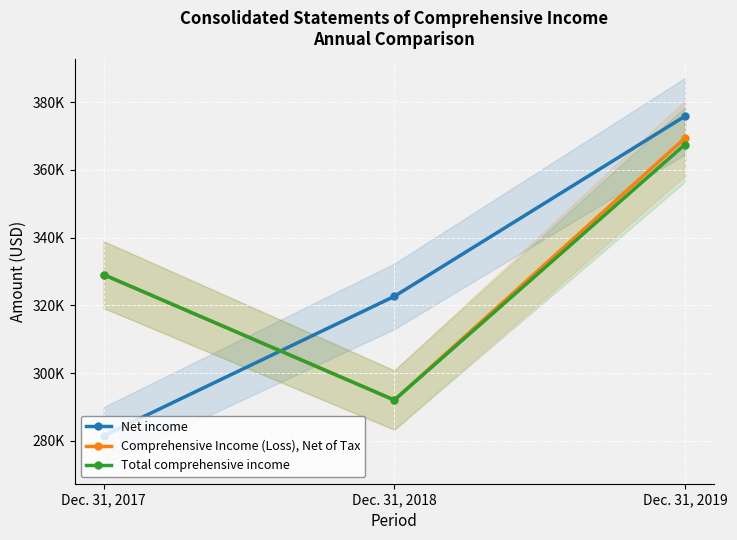

List the labels in order of Net income value, smallest first.

Dec. 31, 2017, Dec. 31, 2018, Dec. 31, 2019